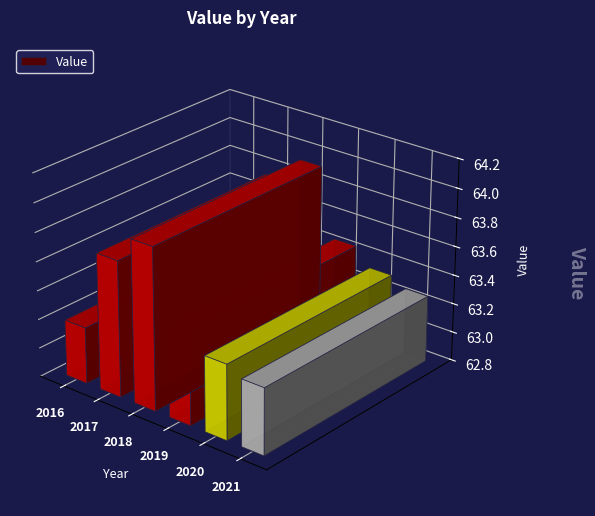

Are the bars grouped side by side (vs. stacked)?

No